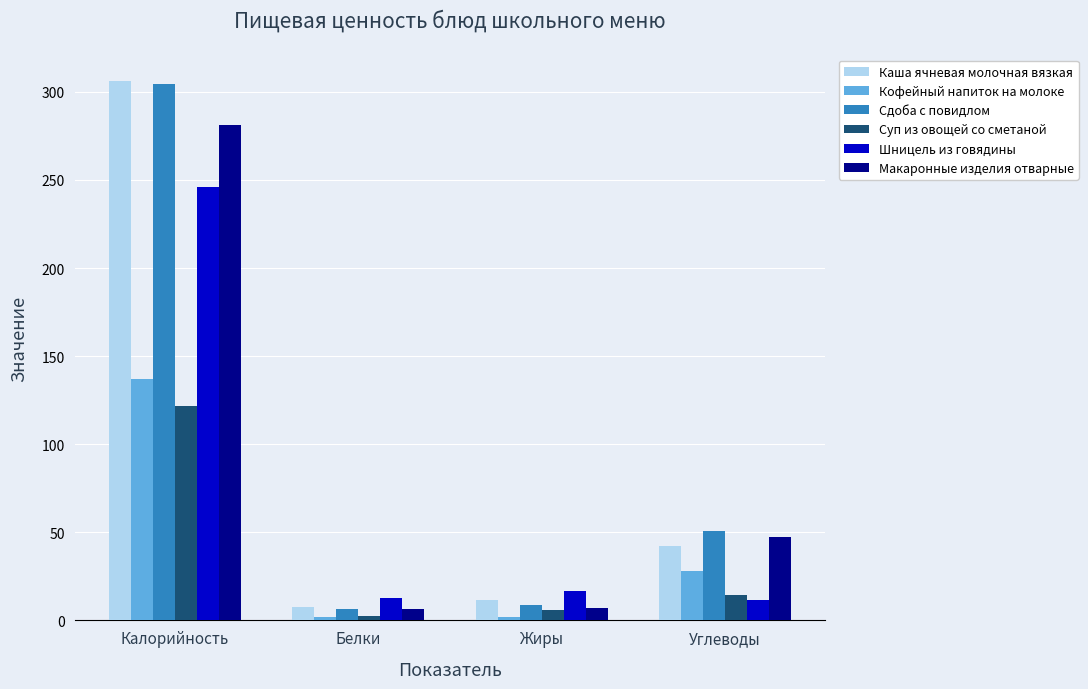

What is the maximum value shown in the chart?

305.9